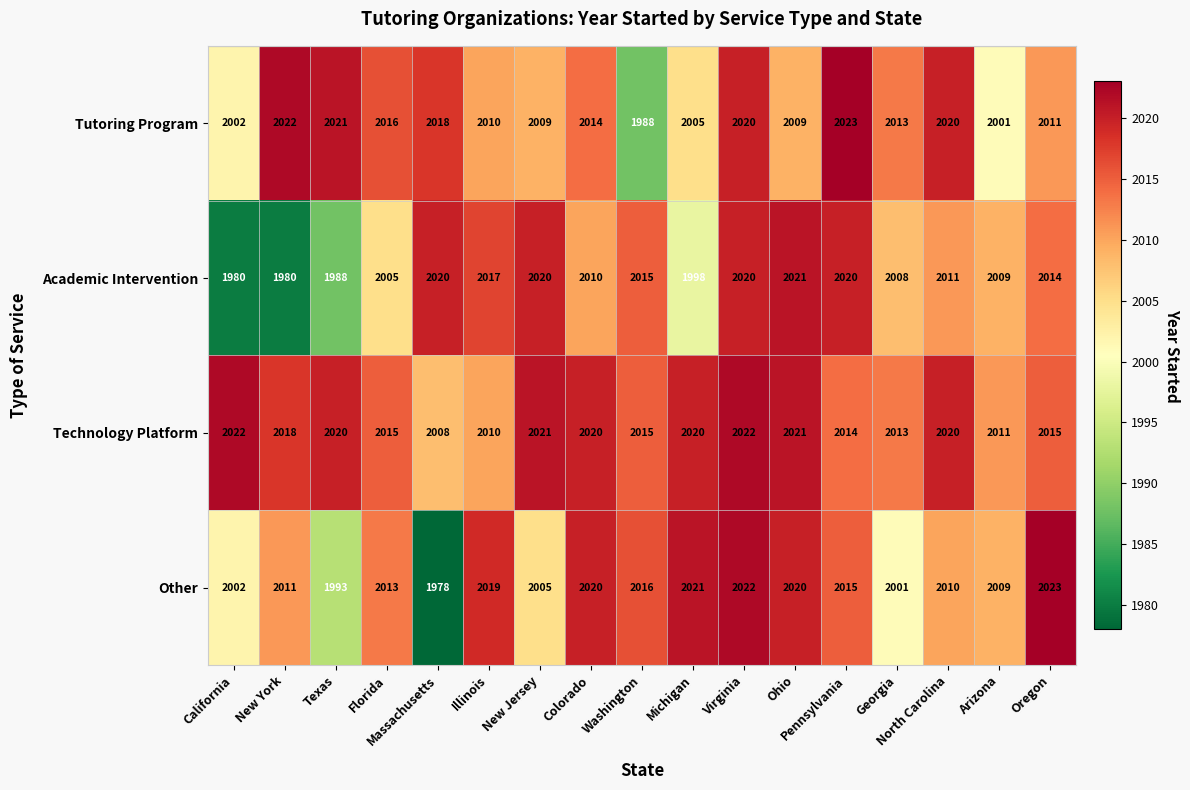

At how many categories does at least one series exceed 2010?

17